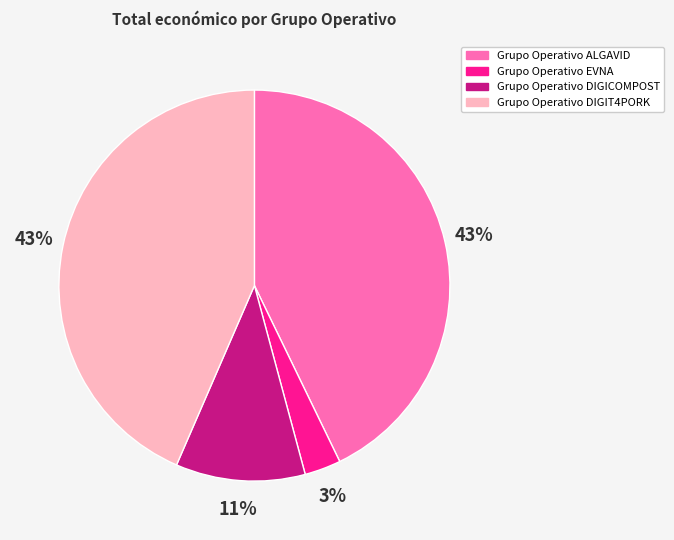

Which slice is the smallest?

Grupo Operativo EVNA